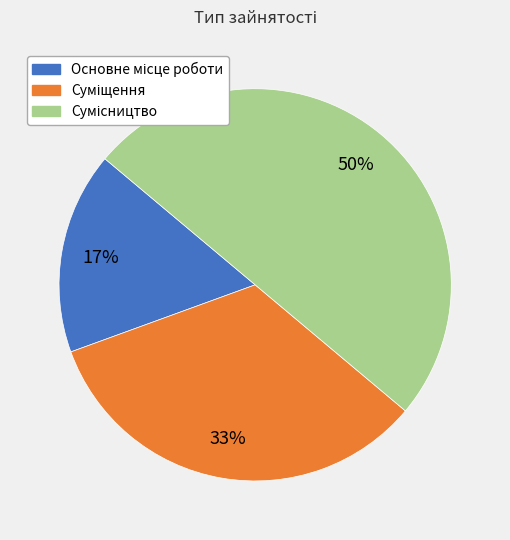

To the nearest percent, what is the average slice percentage?

33%